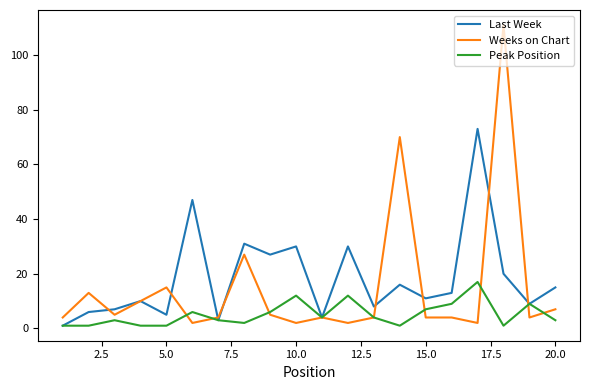

Rank the series by their average value, from highest to lowest.

Last Week, Weeks on Chart, Peak Position